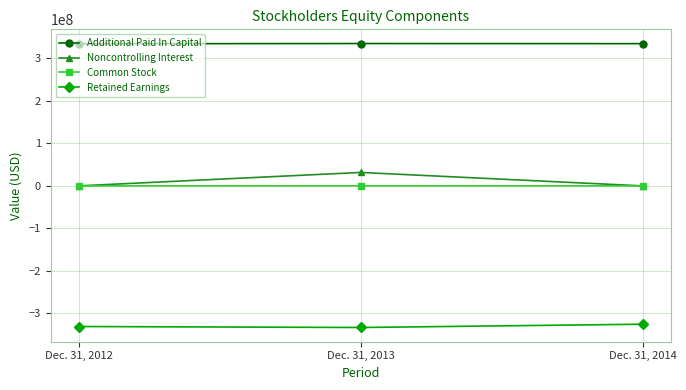

Rank the categories by Additional Paid In Capital value from lowest to highest.

Dec. 31, 2012, Dec. 31, 2014, Dec. 31, 2013